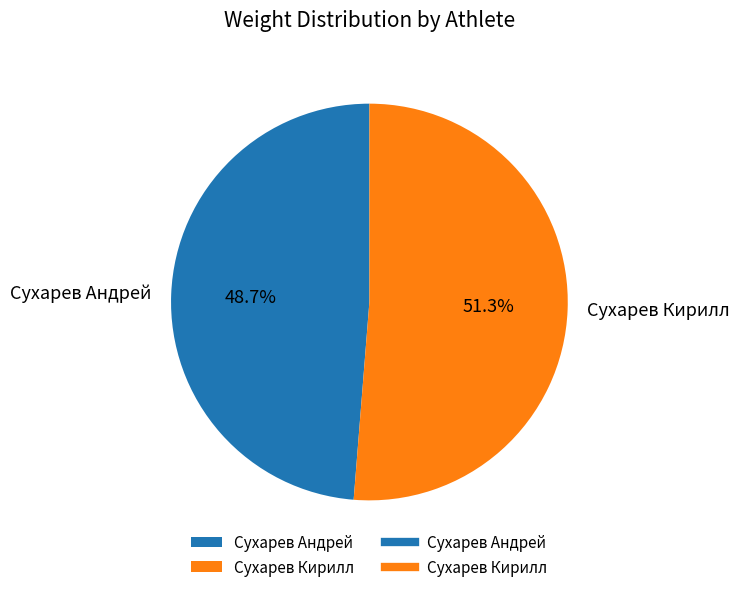

Which slice is the largest?

Сухарев Кирилл